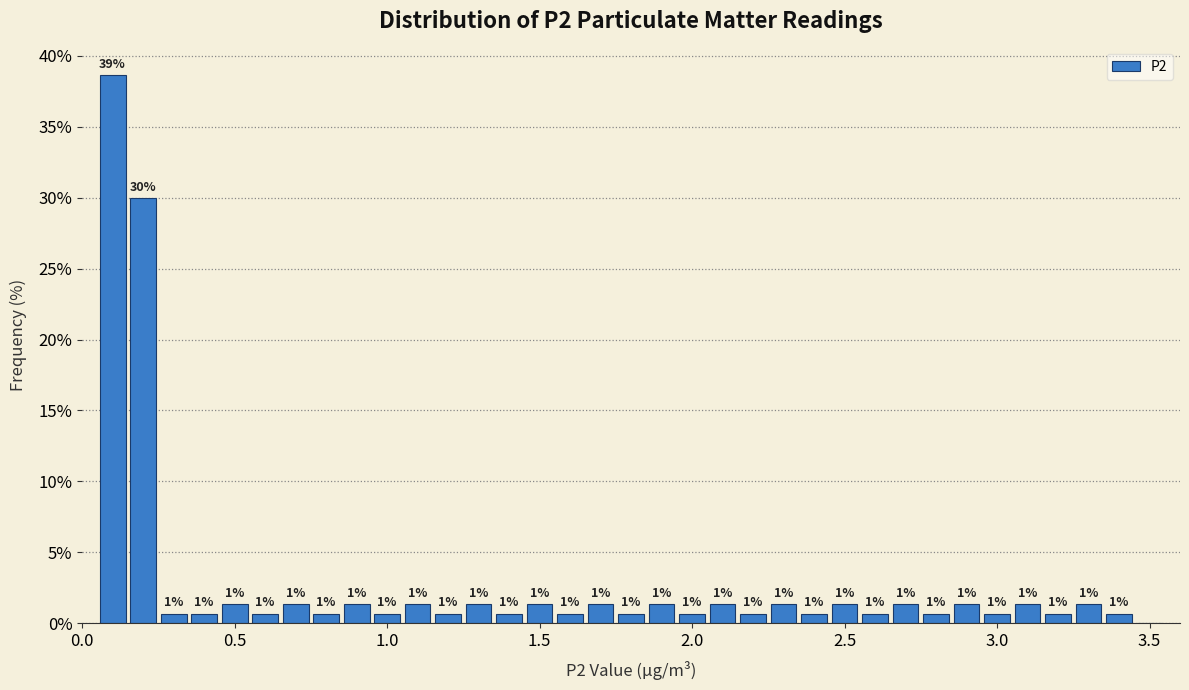

Around what value on the x-axis is the tallest bar? Give the approximate position of its centre, as read against the axis.

0.10